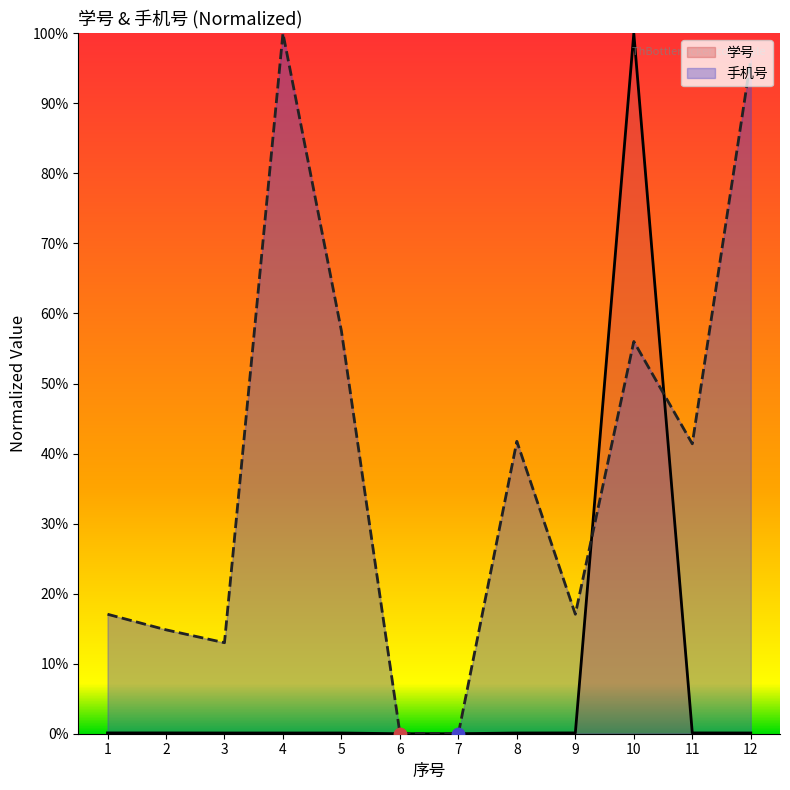

Which series contains the highest Y value?

学号